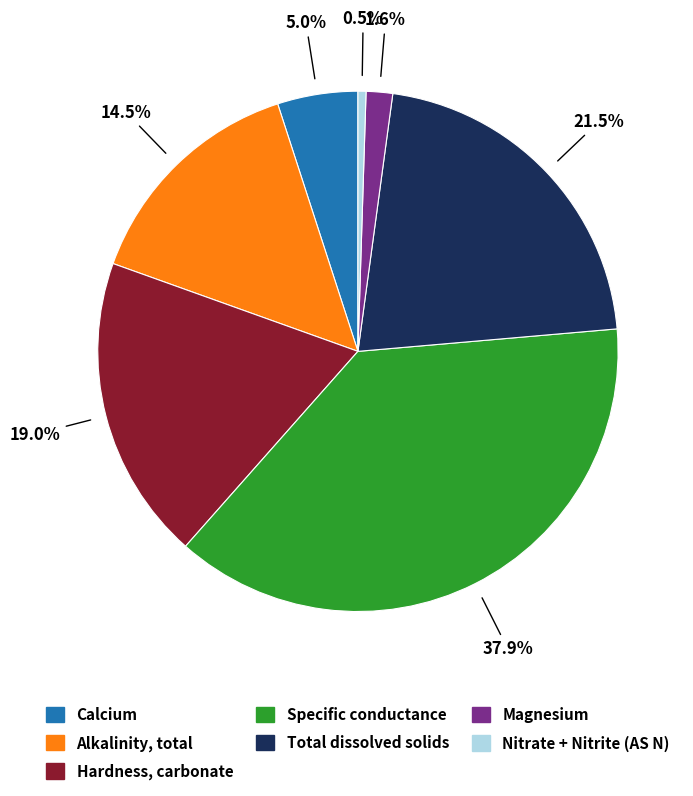

Is Specific conductance the majority of the pie?

No